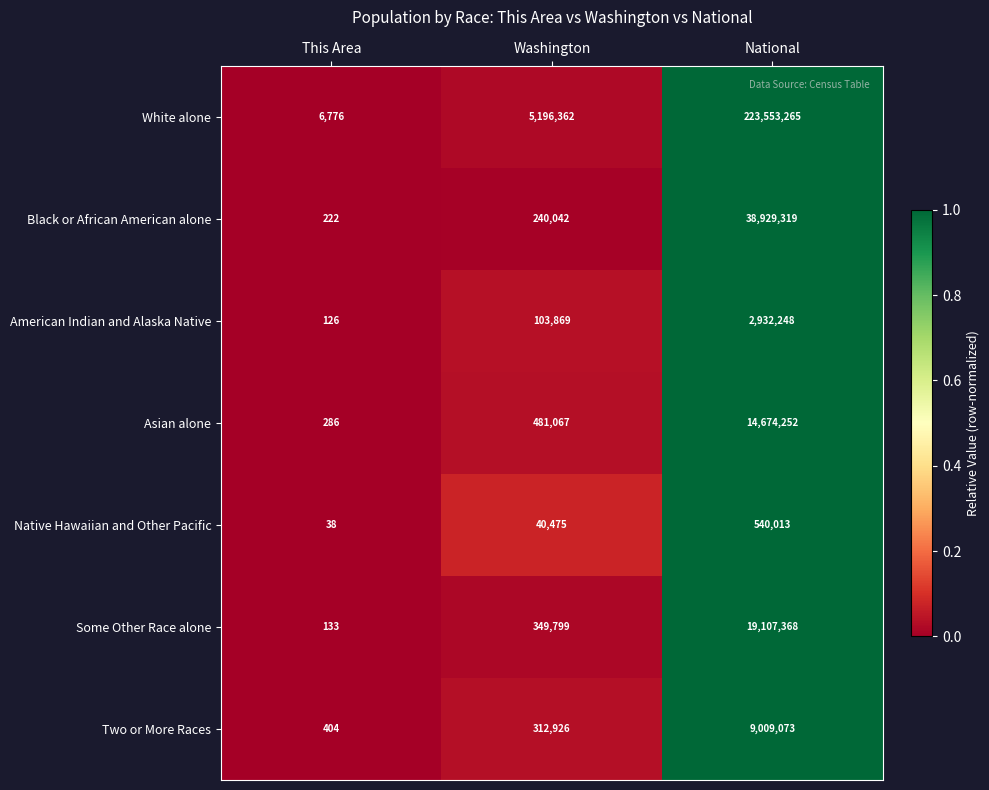

Is the value of Asian alone at This Area greater than the value of American Indian and Alaska Native at National?

No